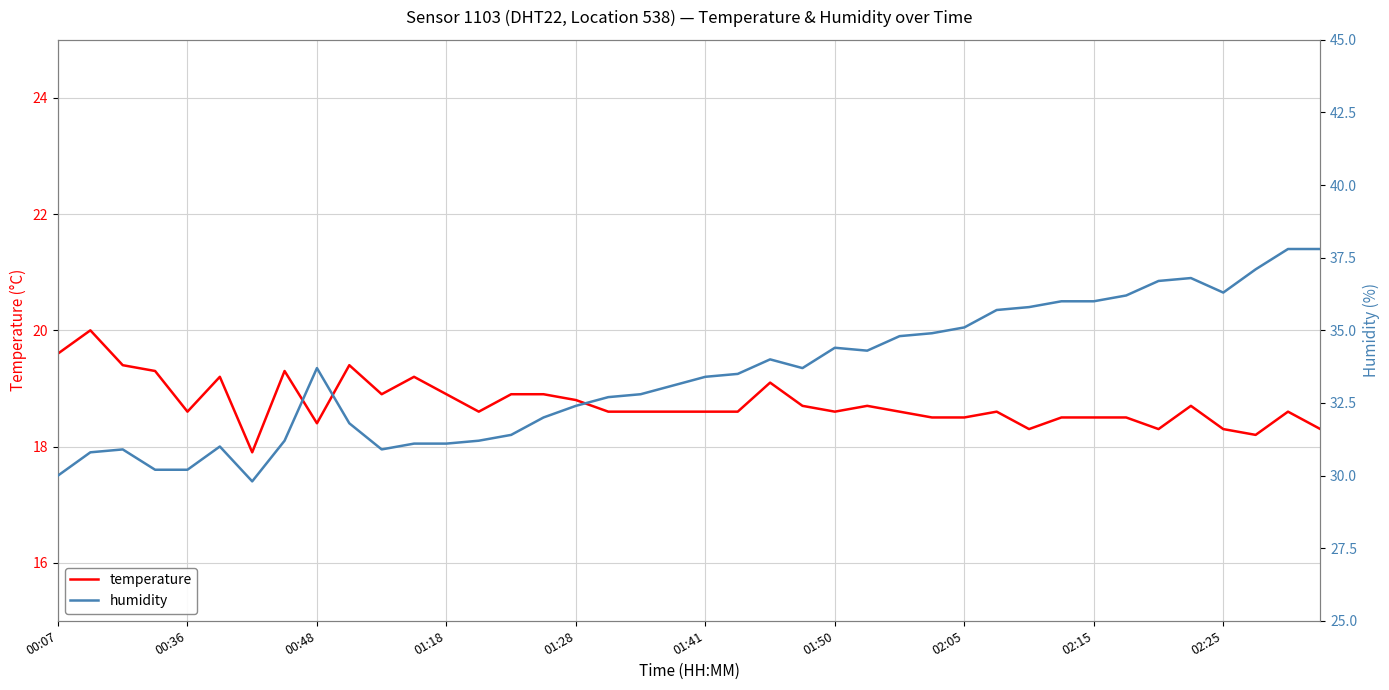

How many data points in temperature are less than 18?

1